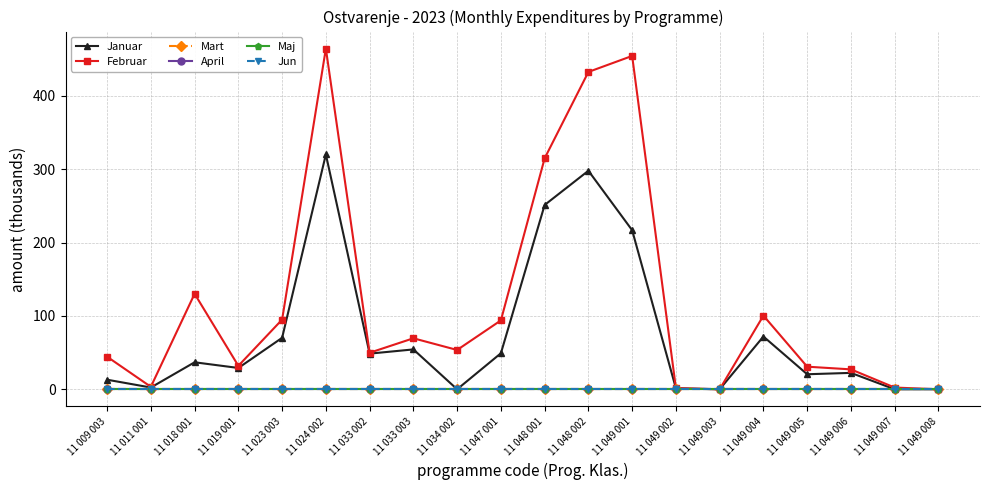

Where is Februar nearest to the value 232?

11 048 001